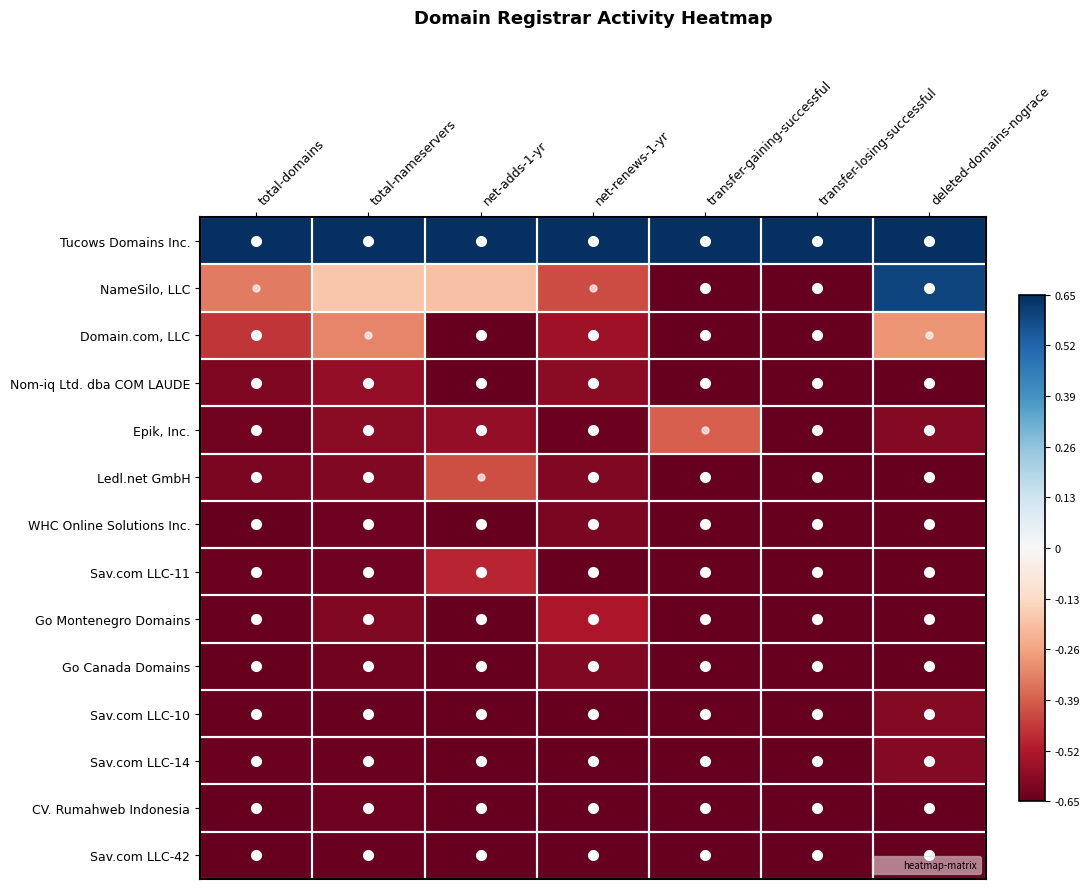

At which category is the sum across all series the highest?

deleted-domains-nograce